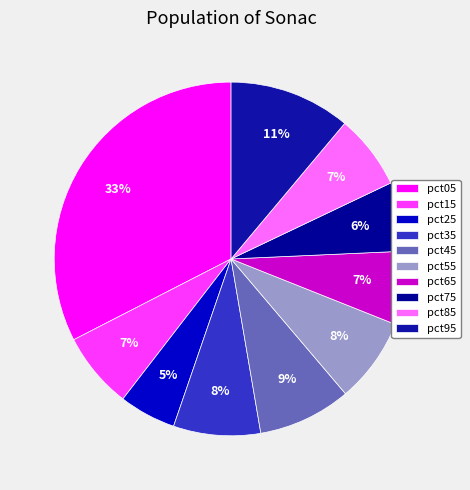

True or false: pct15 accounts for 13% of the total.

False